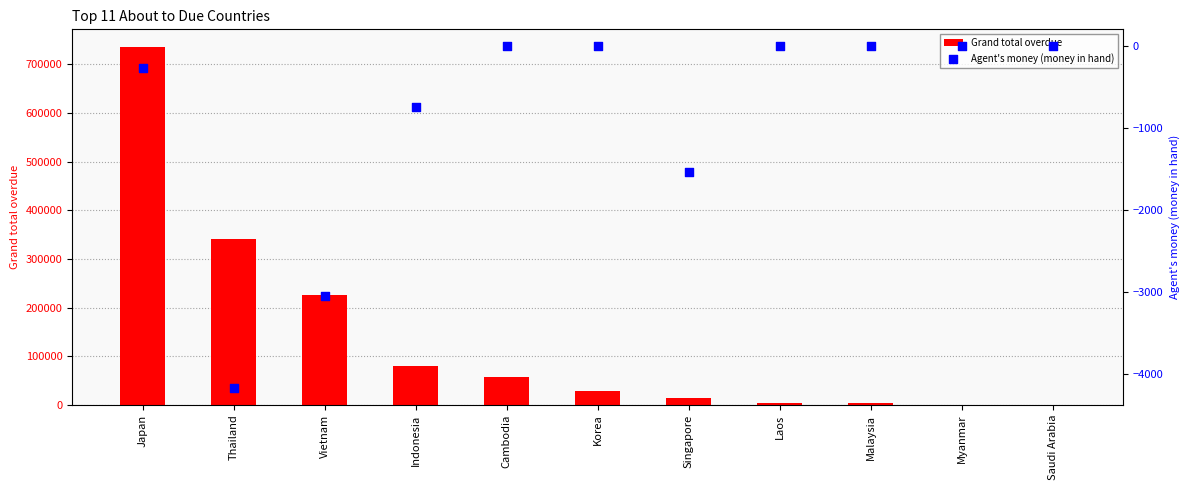

Which series has the largest Y range (max minus min)?

Grand total overdue